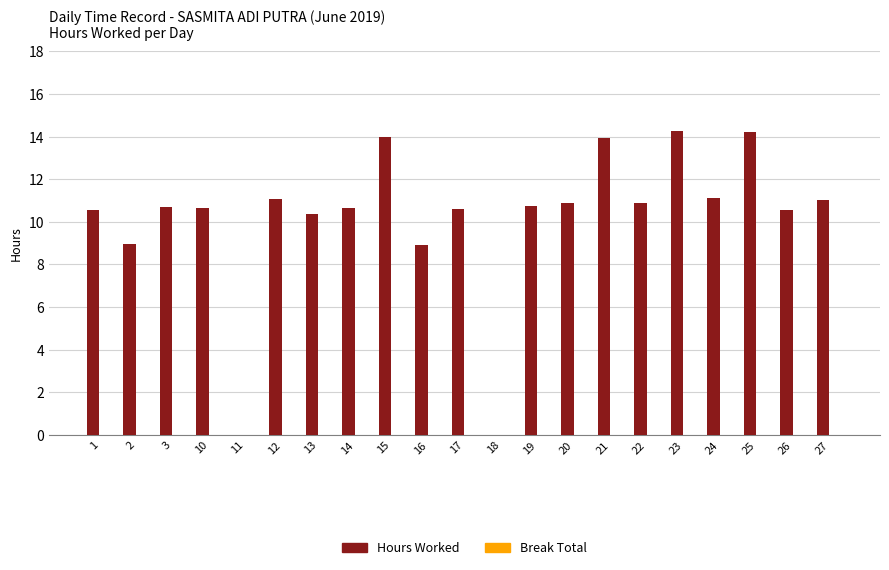

What is the sum of the values at 12 and 2?

20.0